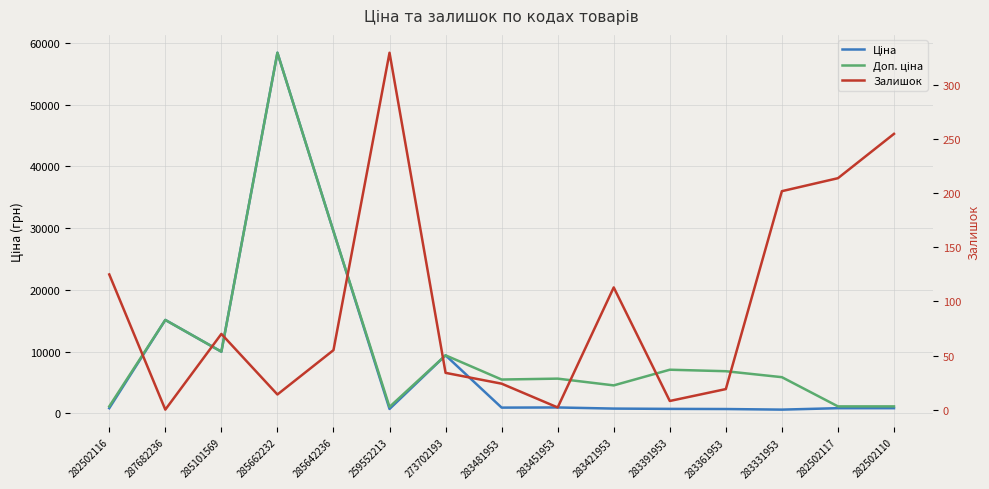

The Залишок series shows 218.3 at 282502116. True or false?

False